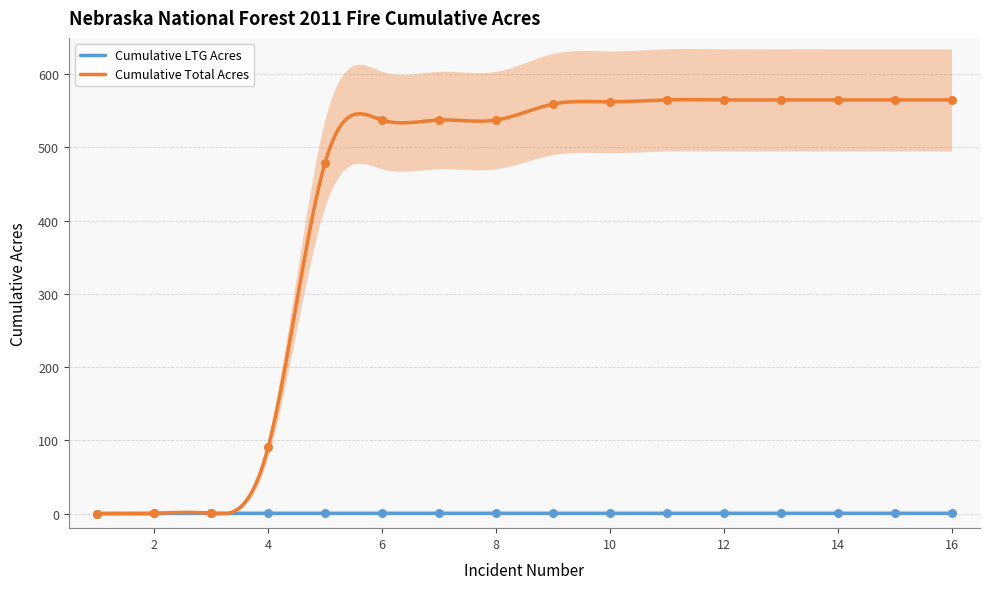

Which series reaches the maximum Y coordinate?

Cumulative Total Acres